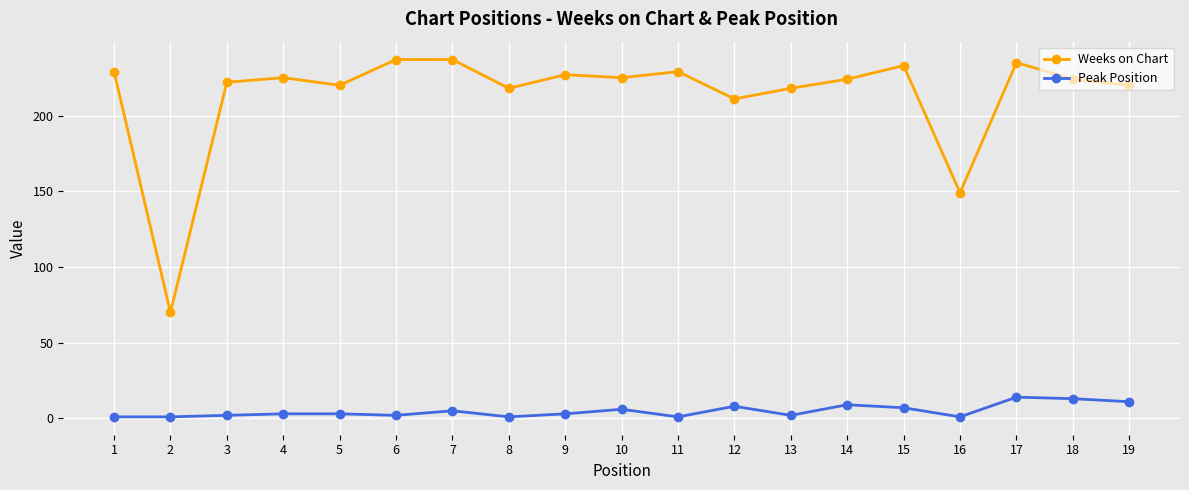

How many categories are shown in the chart?

19